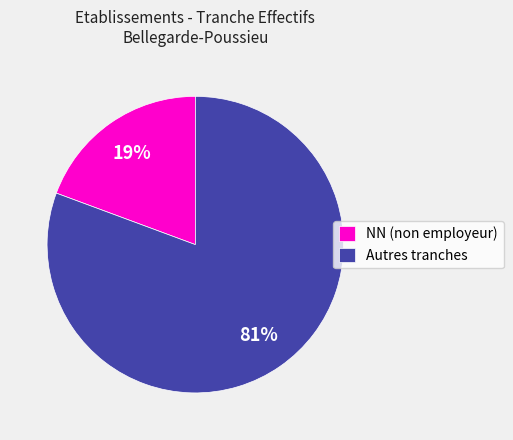

Is there any slice that represents more than half of the pie?

Yes